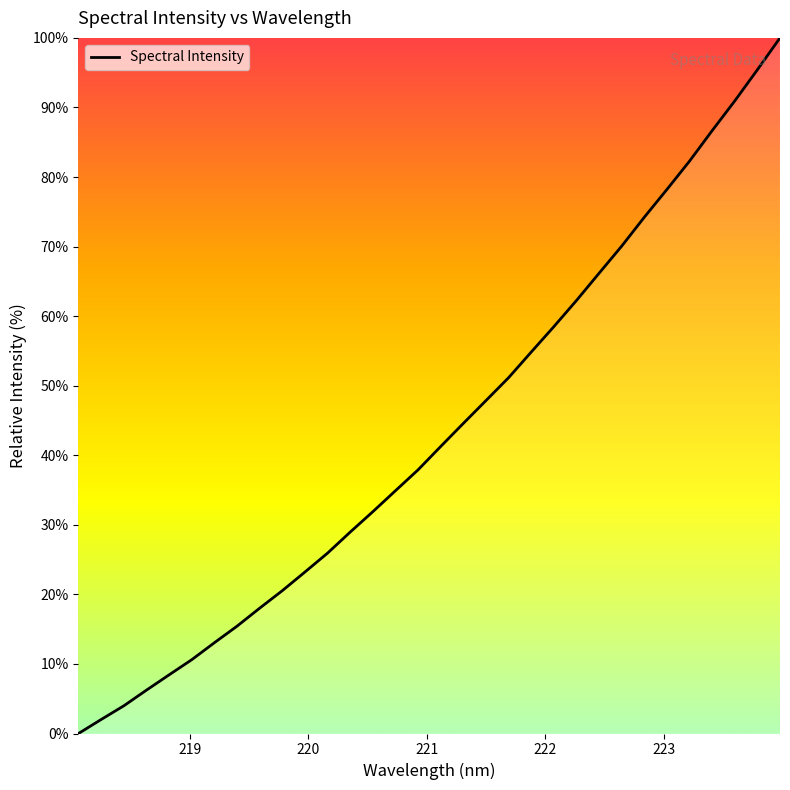

What is the difference between the second highest and minimum values?

95.4